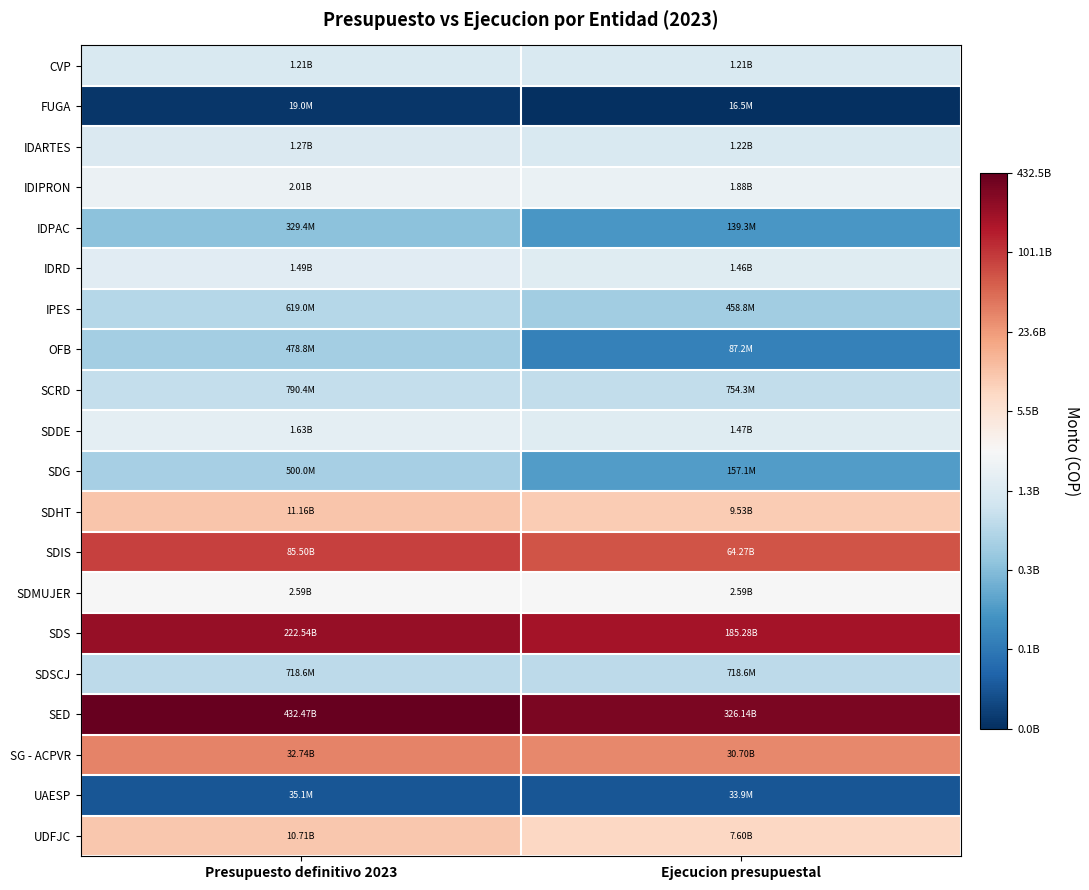

Reading left to right, extract all data points from this chart.

CVP: Presupuesto definitivo 2023=9.1	Ejecucion presupuestal=9.1
FUGA: Presupuesto definitivo 2023=7.3	Ejecucion presupuestal=7.2
IDARTES: Presupuesto definitivo 2023=9.1	Ejecucion presupuestal=9.1
IDIPRON: Presupuesto definitivo 2023=9.3	Ejecucion presupuestal=9.3
IDPAC: Presupuesto definitivo 2023=8.5	Ejecucion presupuestal=8.1
IDRD: Presupuesto definitivo 2023=9.2	Ejecucion presupuestal=9.2
IPES: Presupuesto definitivo 2023=8.8	Ejecucion presupuestal=8.7
OFB: Presupuesto definitivo 2023=8.7	Ejecucion presupuestal=7.9
SCRD: Presupuesto definitivo 2023=8.9	Ejecucion presupuestal=8.9
SDDE: Presupuesto definitivo 2023=9.2	Ejecucion presupuestal=9.2
SDG: Presupuesto definitivo 2023=8.7	Ejecucion presupuestal=8.2
SDHT: Presupuesto definitivo 2023=10.0	Ejecucion presupuestal=10.0
SDIS: Presupuesto definitivo 2023=10.9	Ejecucion presupuestal=10.8
SDMUJER: Presupuesto definitivo 2023=9.4	Ejecucion presupuestal=9.4
SDS: Presupuesto definitivo 2023=11.3	Ejecucion presupuestal=11.3
SDSCJ: Presupuesto definitivo 2023=8.9	Ejecucion presupuestal=8.9
SED: Presupuesto definitivo 2023=11.6	Ejecucion presupuestal=11.5
SG - ACPVR: Presupuesto definitivo 2023=10.5	Ejecucion presupuestal=10.5
UAESP: Presupuesto definitivo 2023=7.5	Ejecucion presupuestal=7.5
UDFJC: Presupuesto definitivo 2023=10.0	Ejecucion presupuestal=9.9